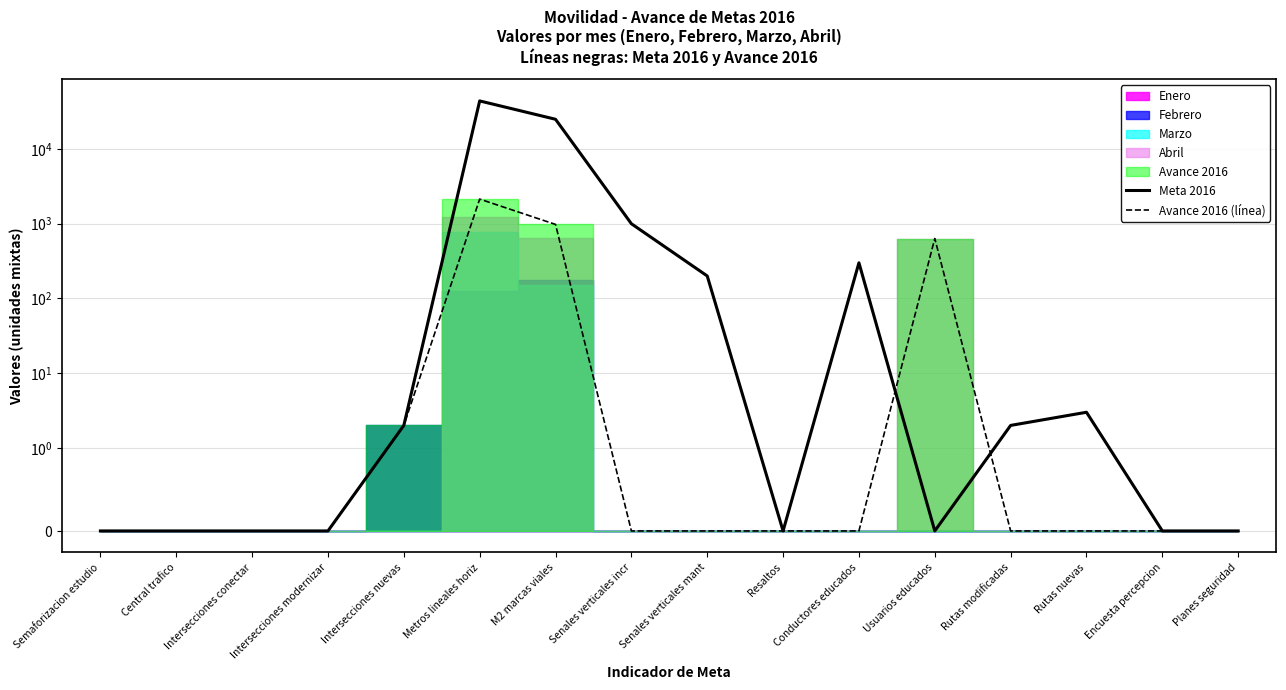

How many lines are shown in the chart?

2